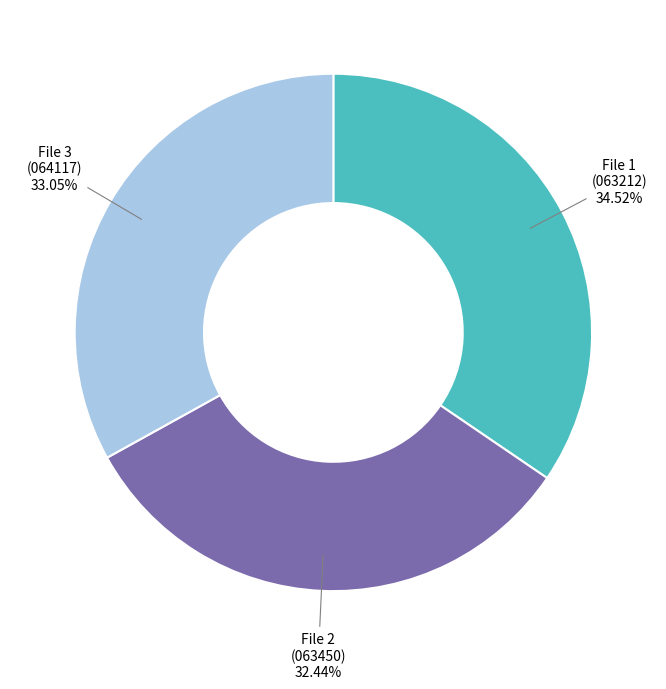

Approximately how many times larger is the value at File 3 (064117) compared to File 1 (063212)?

1.0